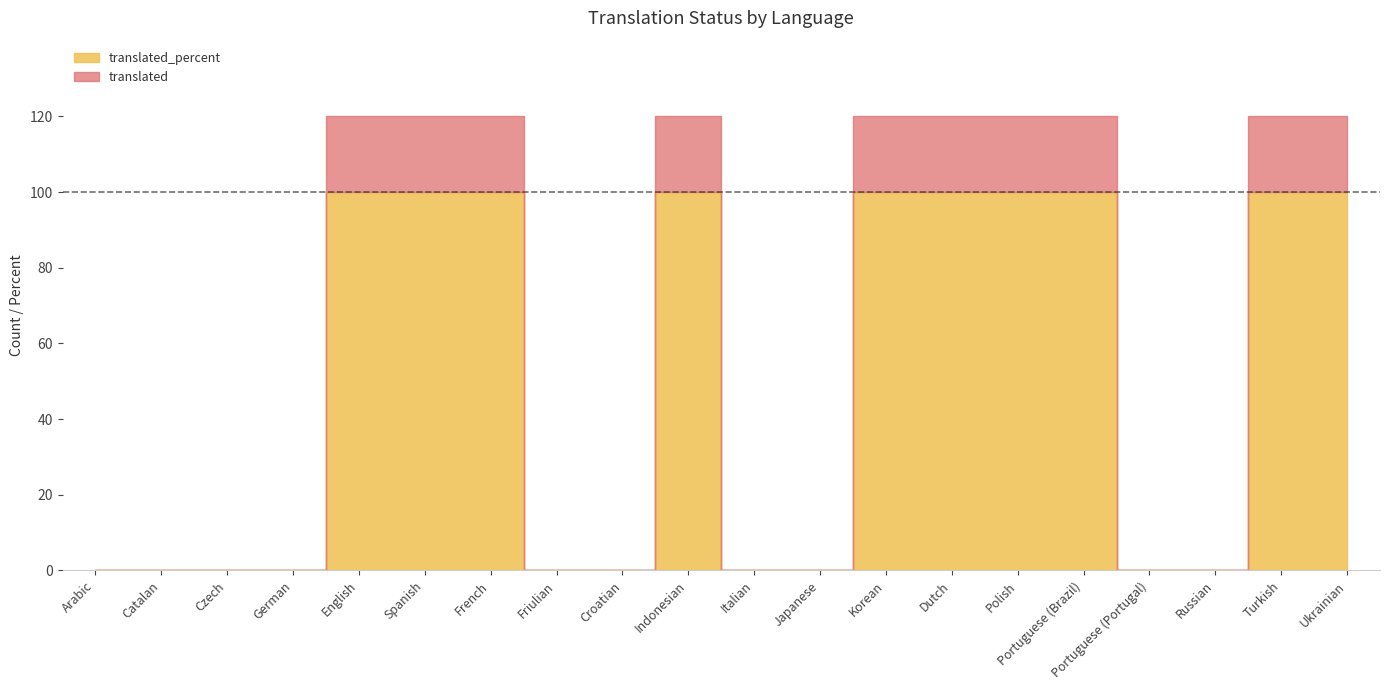

True or false: translated_percent and translated cross at least once.

False